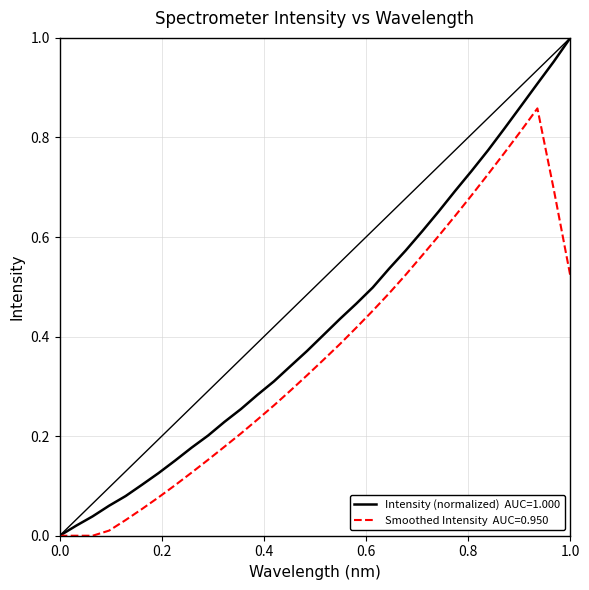

True or false: the data shows 0.7 at 221.3083.

False